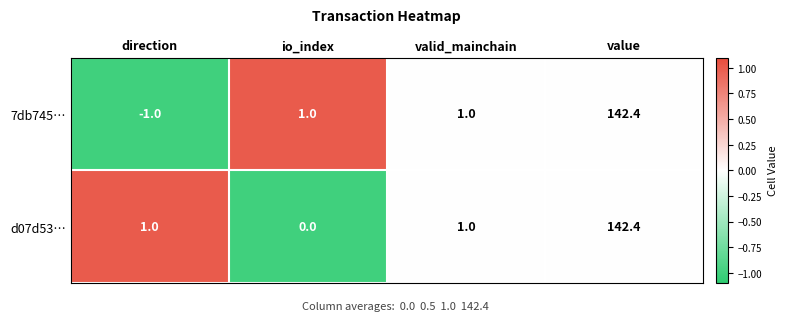

Reading left to right, transcribe all the data shown in this chart.

7db745…: -1.0	1.0	1.0	142.4
d07d53…: 1.0	0.0	1.0	142.4